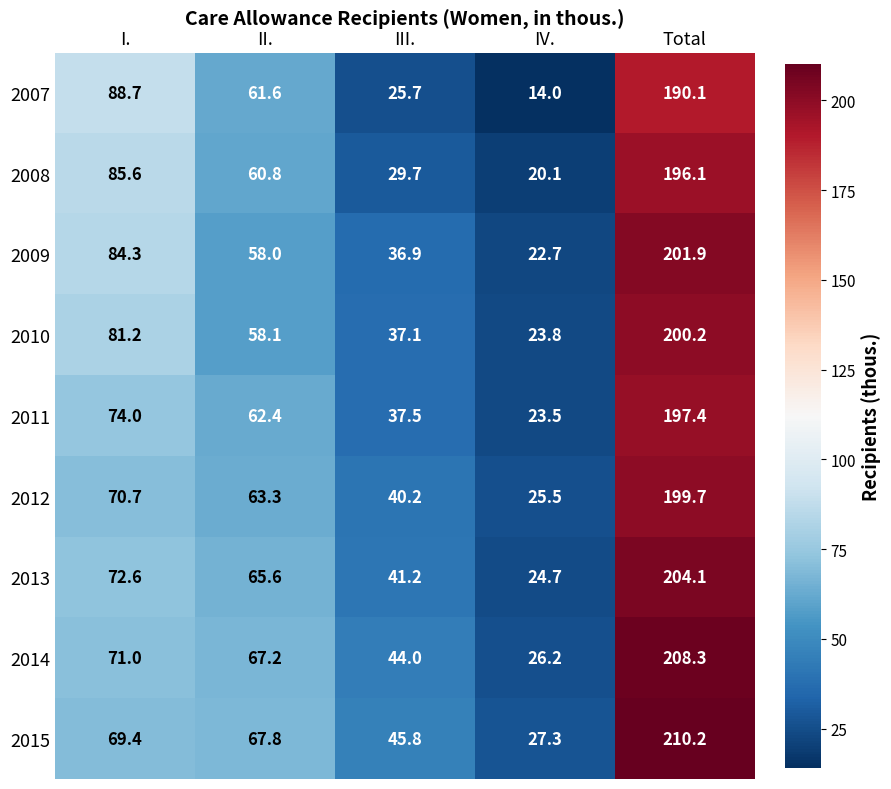

Where is 2009 nearest to the value 112?

I.